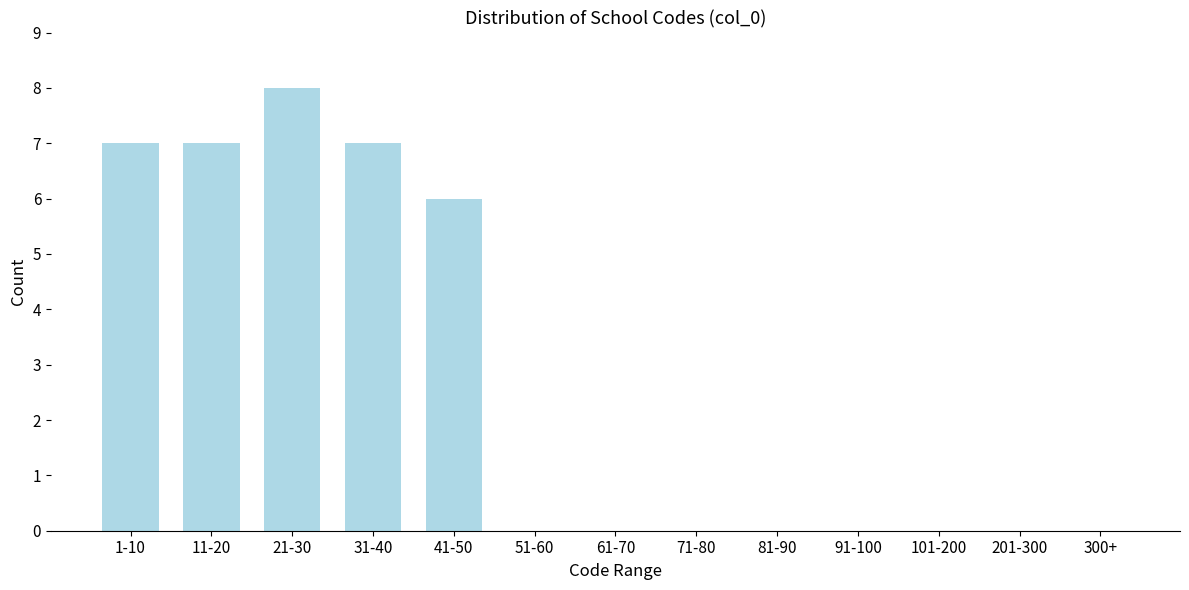

Reading left to right, extract all data points from this chart.

1-10=7	11-20=7	21-30=8	31-40=7	41-50=6	51-60=0	61-70=0	71-80=0	81-90=0	91-100=0	101-200=0	201-300=0	300+=0